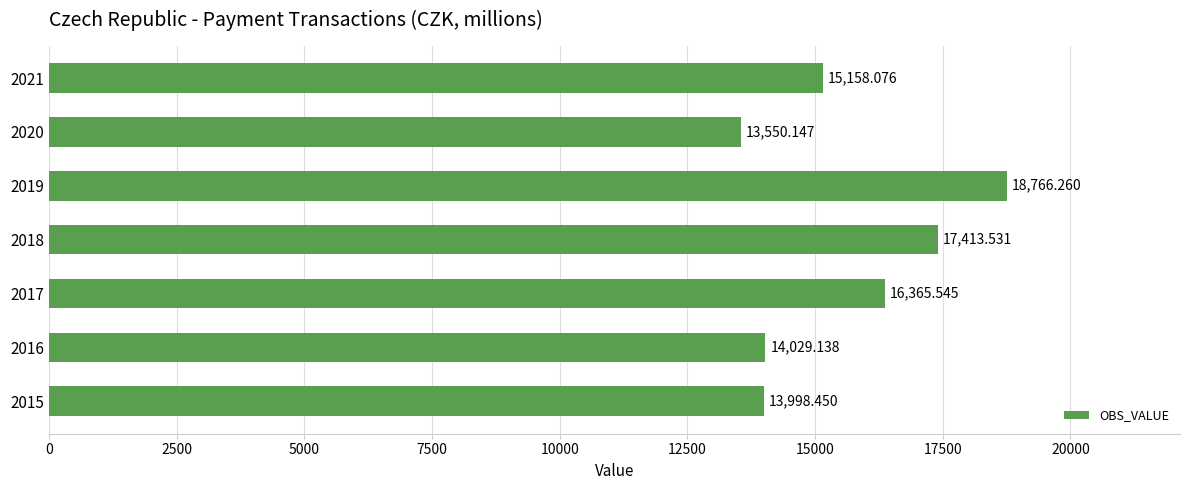

Which has a higher value, 2016 or 2019?

2019